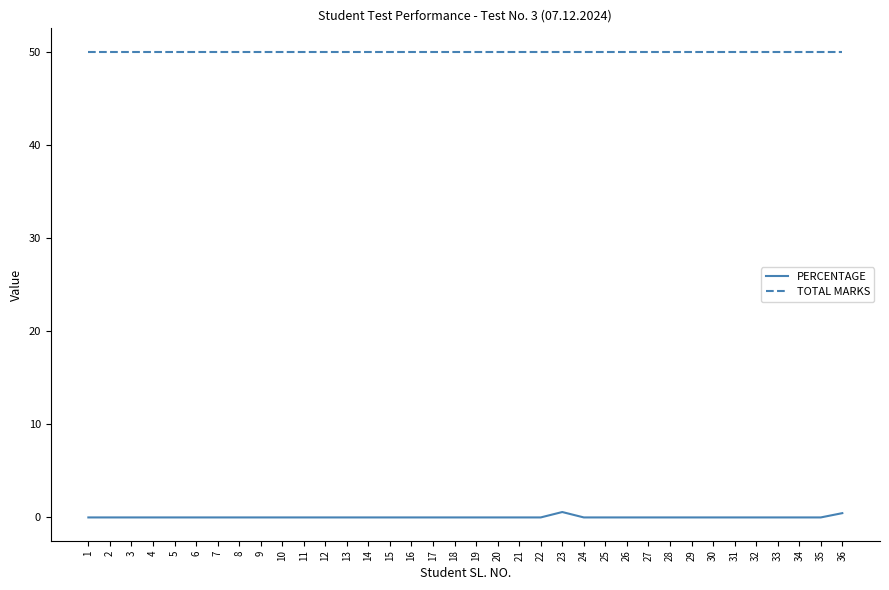

How many distinct data groups are displayed?

2